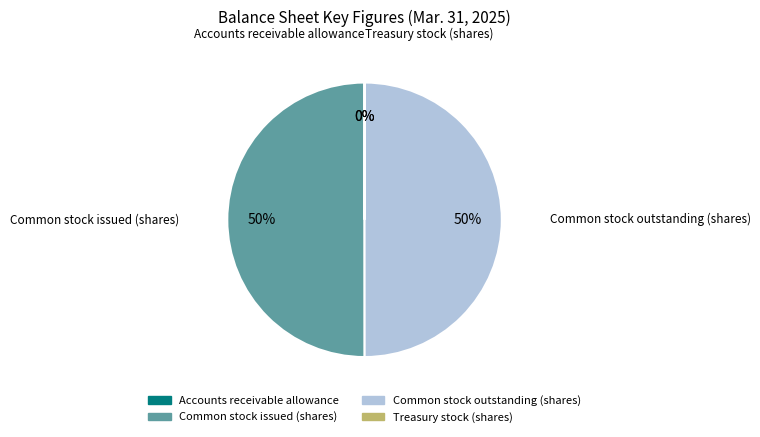

To the nearest percent, what is the average slice percentage?

25%